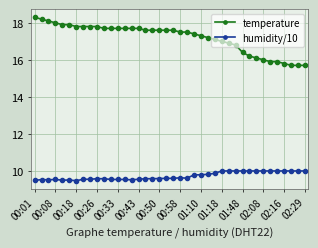

What is the minimum value shown in the chart?

9.5